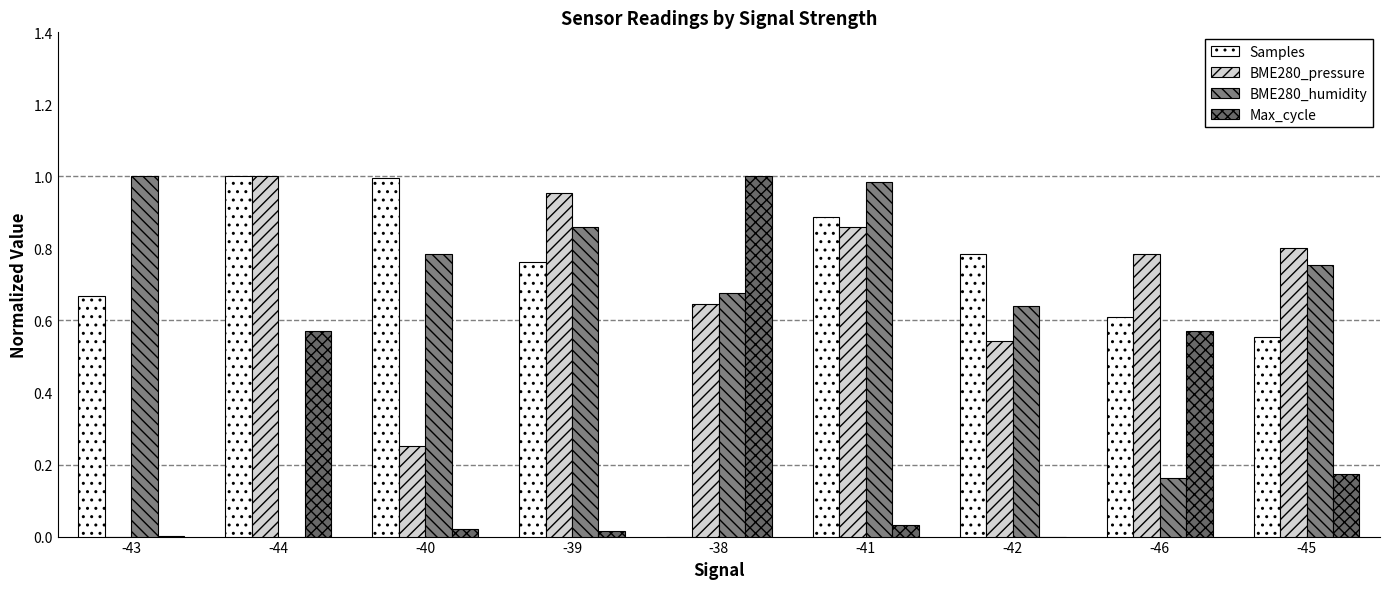

At which category is the sum across all series the highest?

-41